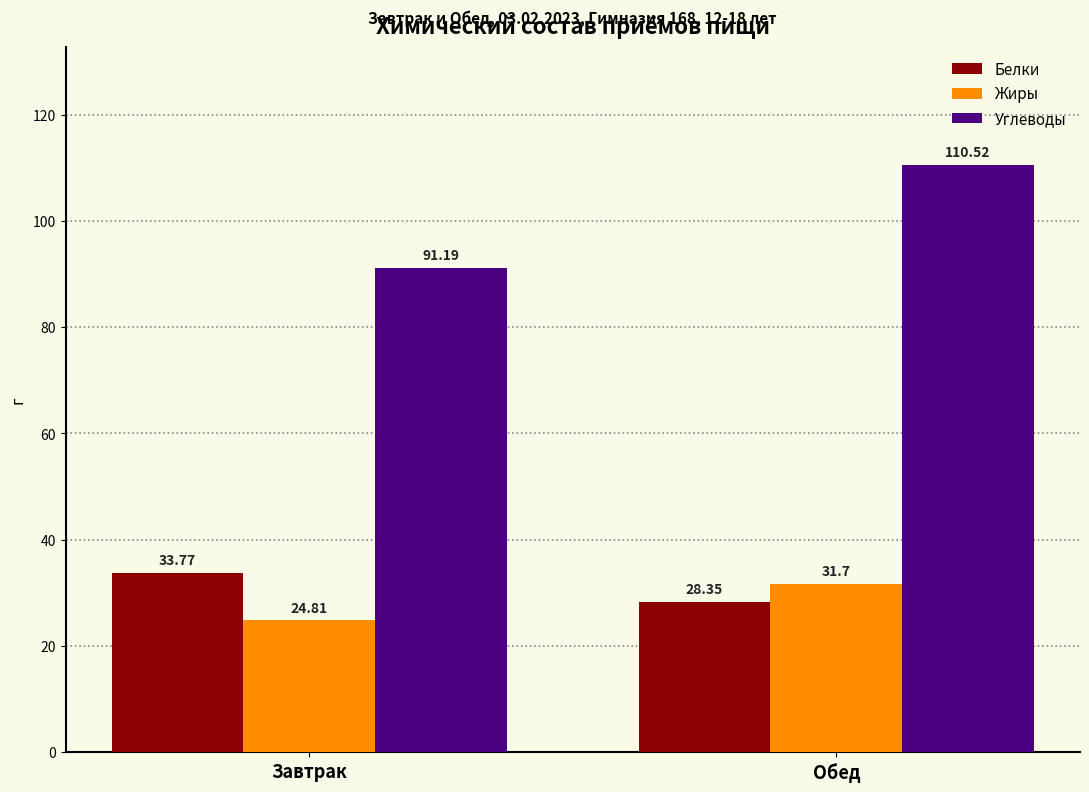

Reading left to right, transcribe all the data shown in this chart.

Белки: 33.8	28.4
Жиры: 24.8	31.7
Углеводы: 91.2	110.5